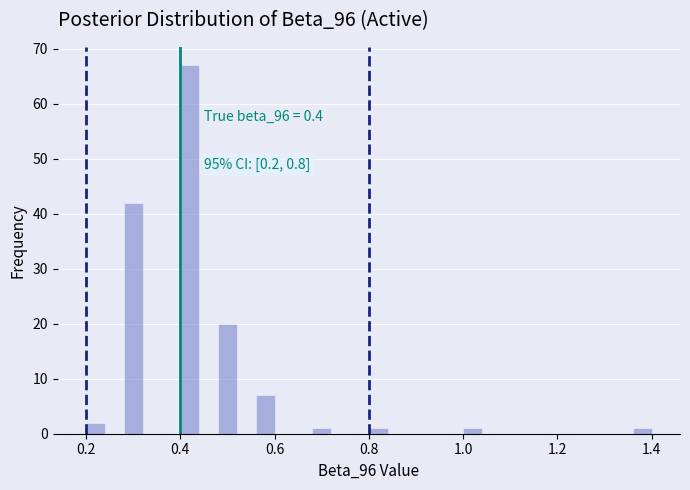

Around what value on the x-axis is the tallest bar? Give the approximate position of its centre, as read against the axis.

0.42